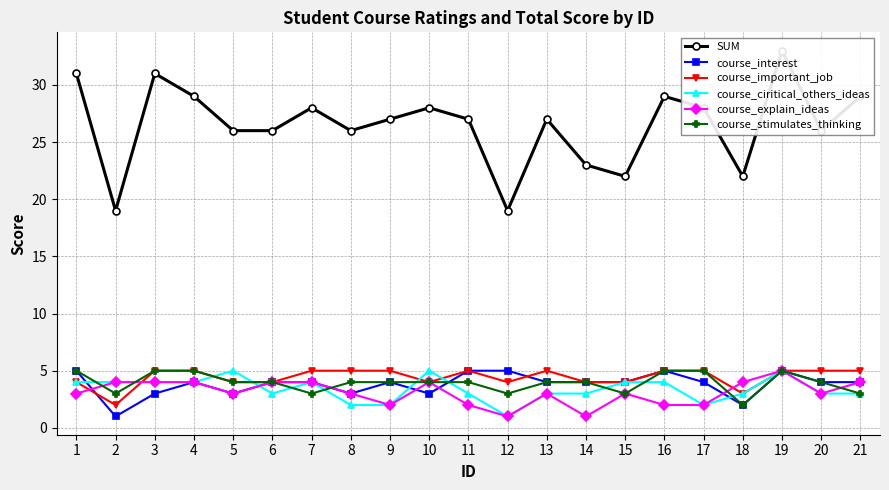

Which series changed the most between 4 and 18?

SUM